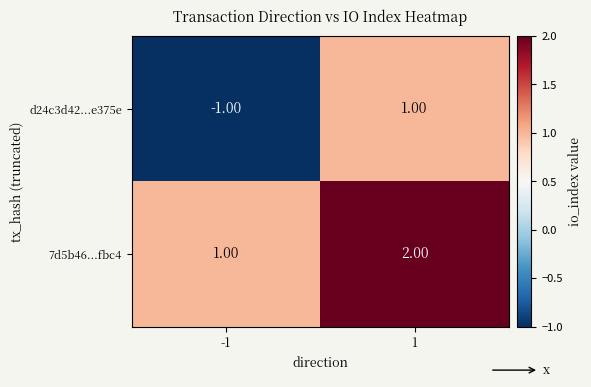

At 1, list the series in order from largest to smallest.

7d5b46...fbc4, d24c3d42...e375e